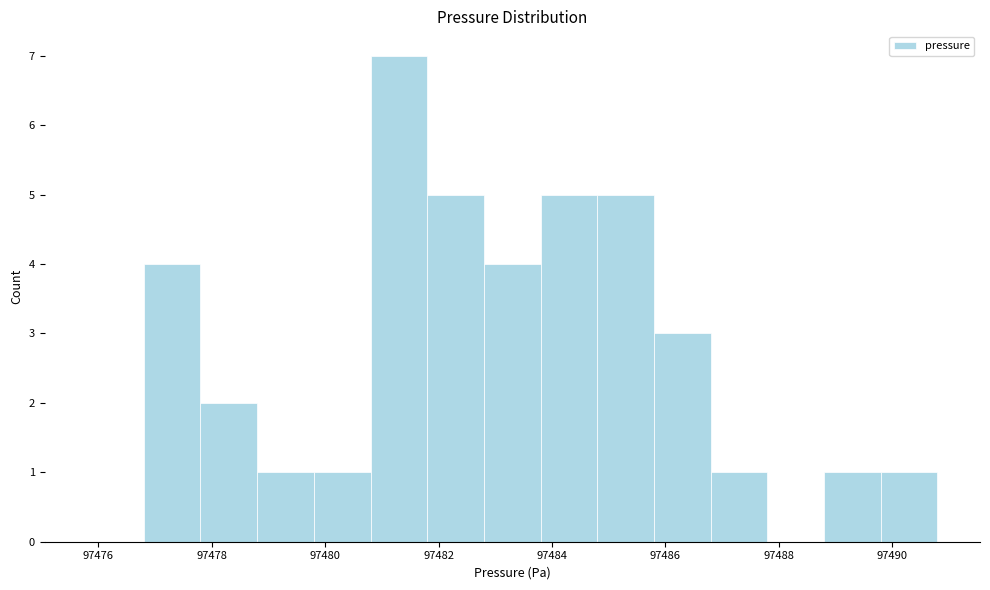

Reading left to right, list every bar in this chart as the range it spans on the x-axis followed by its height. The values are not printed on the chart, so give them approximately, as read against the axis.

97475.8 to 97476.8: 0
97476.8 to 97477.8: 4
97477.8 to 97478.8: 2
97478.8 to 97479.8: 1
97479.8 to 97480.8: 1
97480.8 to 97481.8: 7
97481.8 to 97482.8: 5
97482.8 to 97483.8: 4
97483.8 to 97484.8: 5
97484.8 to 97485.8: 5
97485.8 to 97486.8: 3
97486.8 to 97487.8: 1
97487.8 to 97488.8: 0
97488.8 to 97489.8: 1
97489.8 to 97490.8: 1